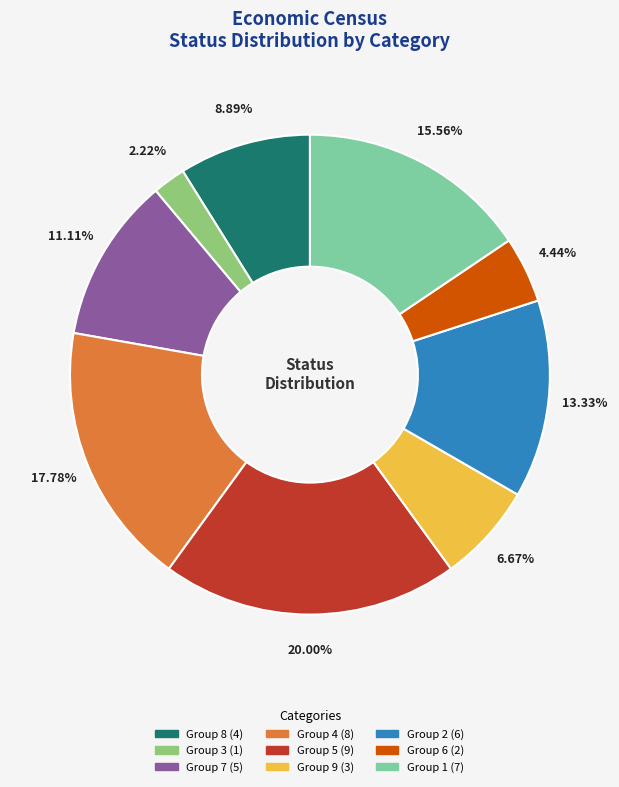

Does any single category account for the majority?

No